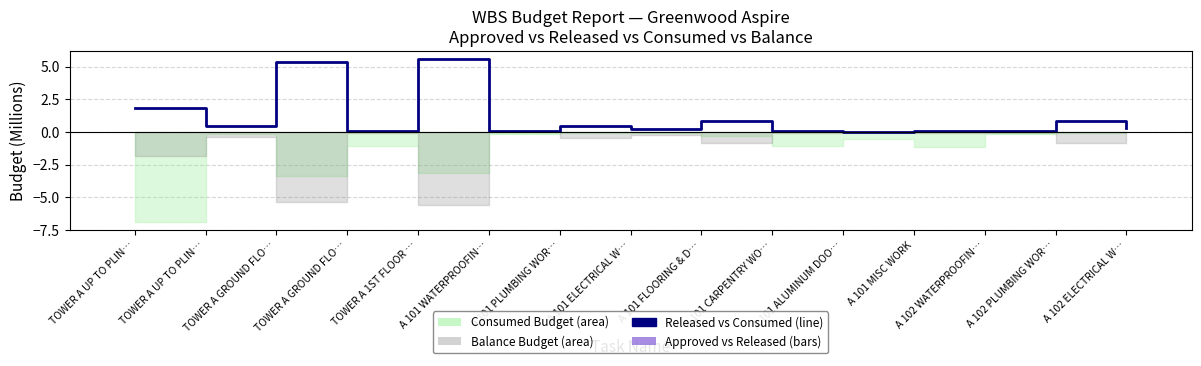

What is the maximum value shown in the chart?

5.6